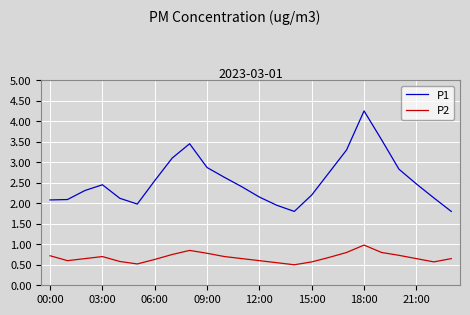

Which series has the widest spread of values?

P1